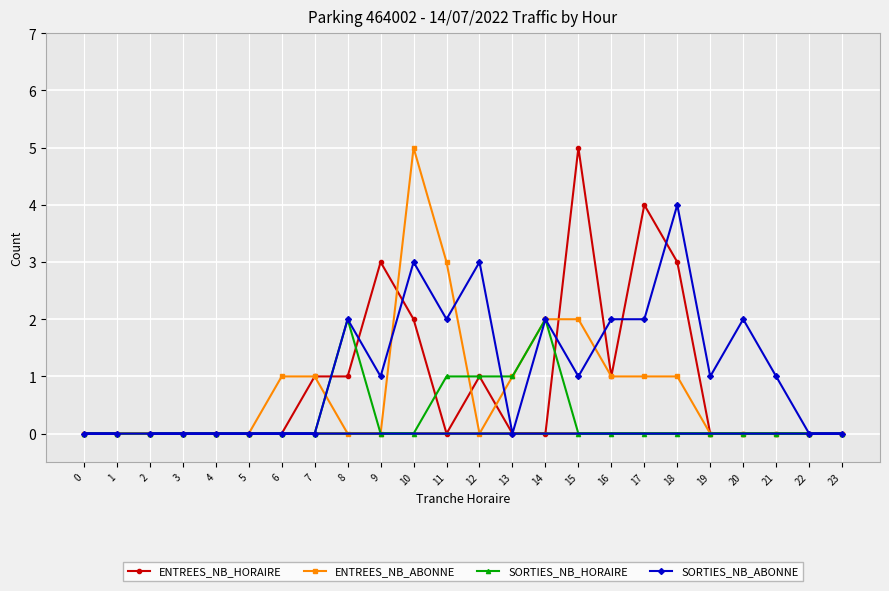

Which series has the widest spread of values?

ENTREES_NB_HORAIRE